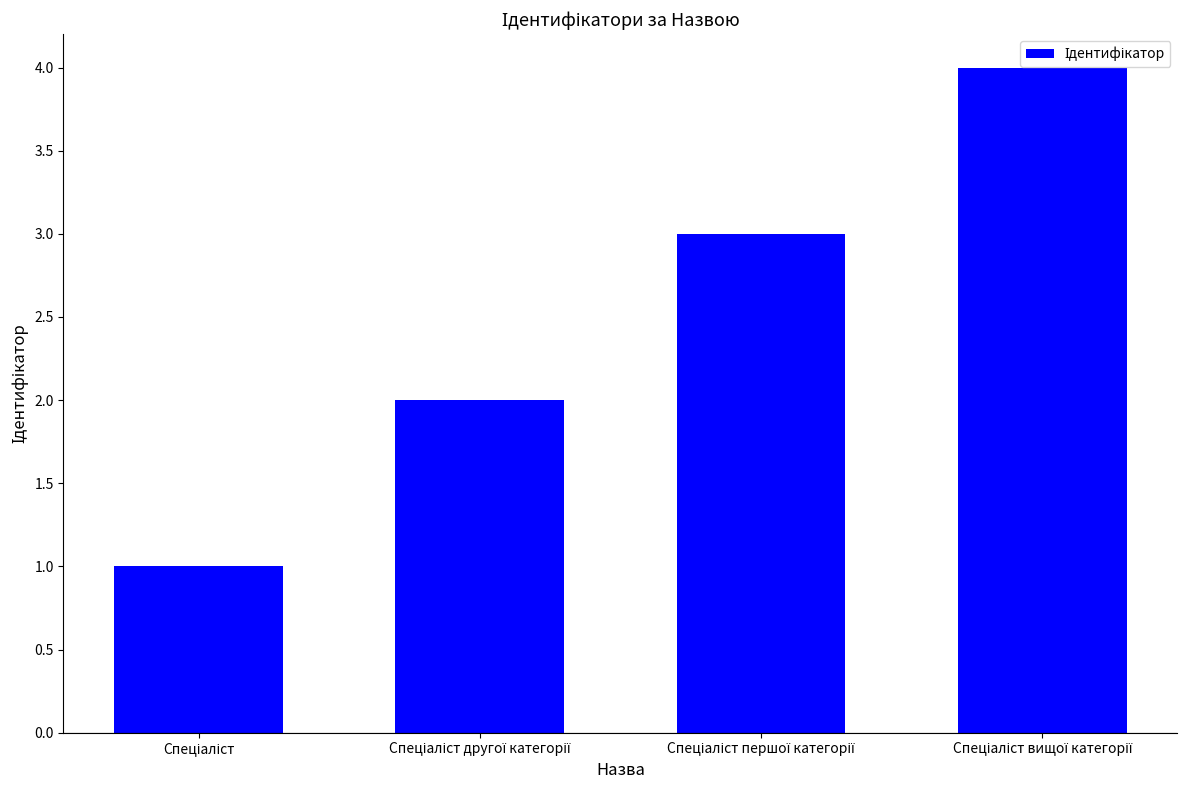

What is the difference between the maximum and minimum values?

3